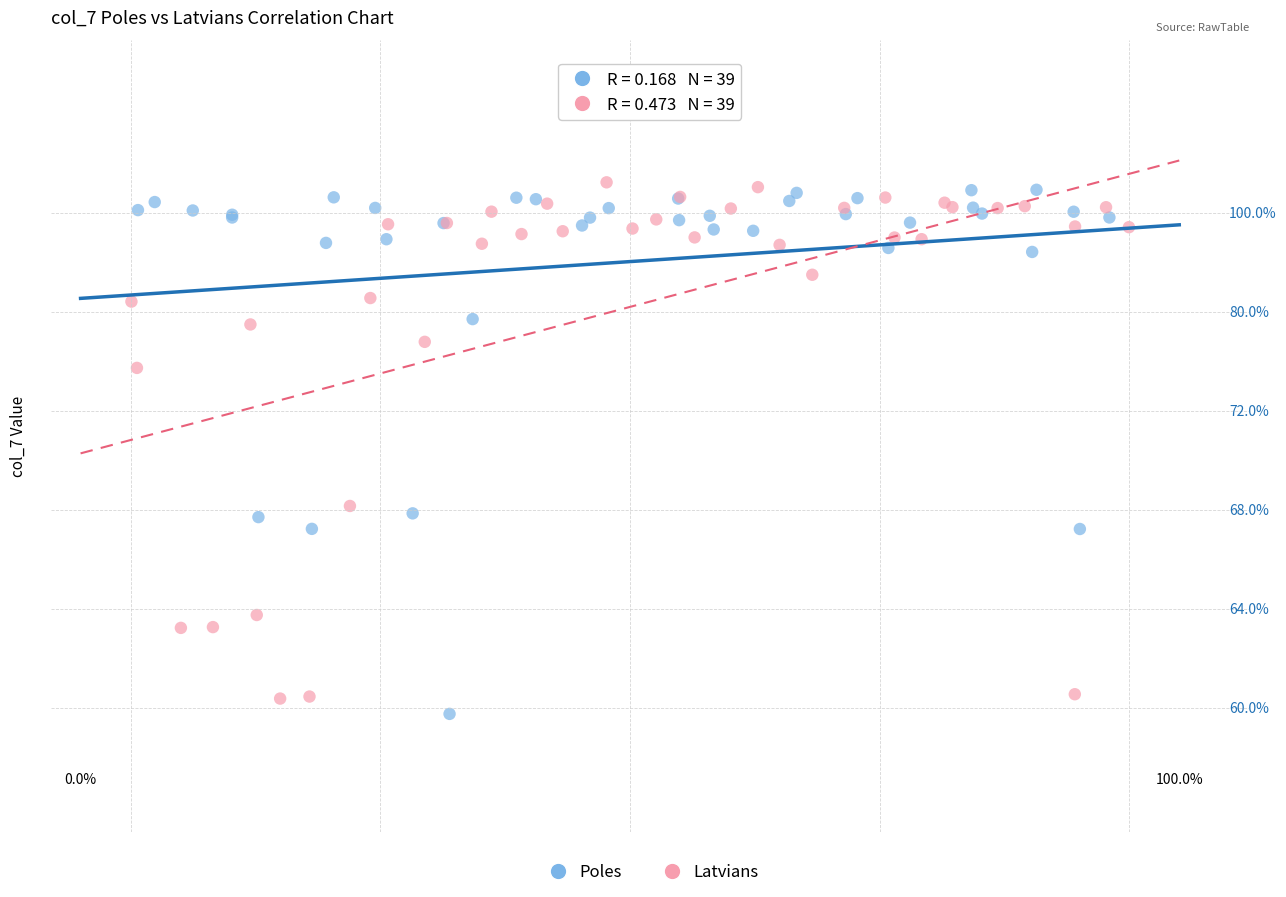

Which series has the widest spread of Y values?

Poles